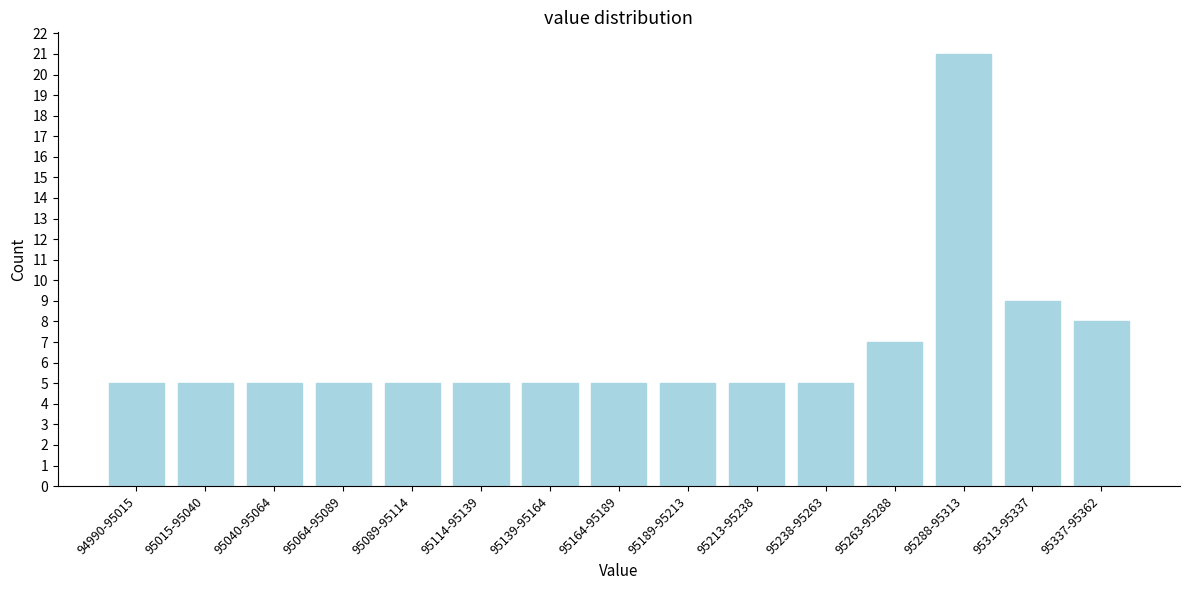

Reading left to right, what are all the values shown in this chart?

94990-95015=5	95015-95040=5	95040-95064=5	95064-95089=5	95089-95114=5	95114-95139=5	95139-95164=5	95164-95189=5	95189-95213=5	95213-95238=5	95238-95263=5	95263-95288=7	95288-95313=21	95313-95337=9	95337-95362=8